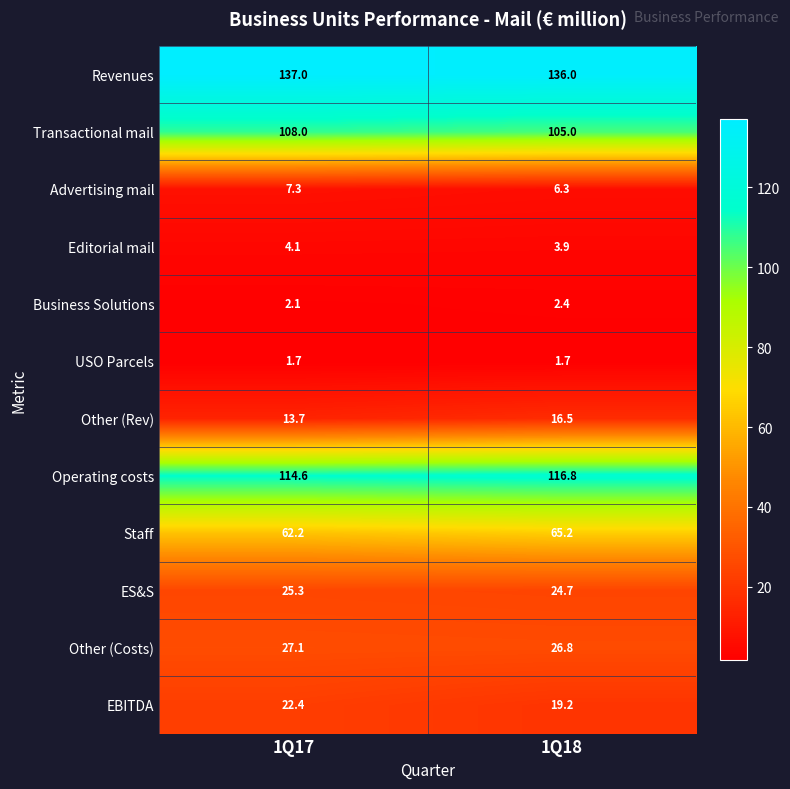

Which series has the largest total across all categories?

Revenues